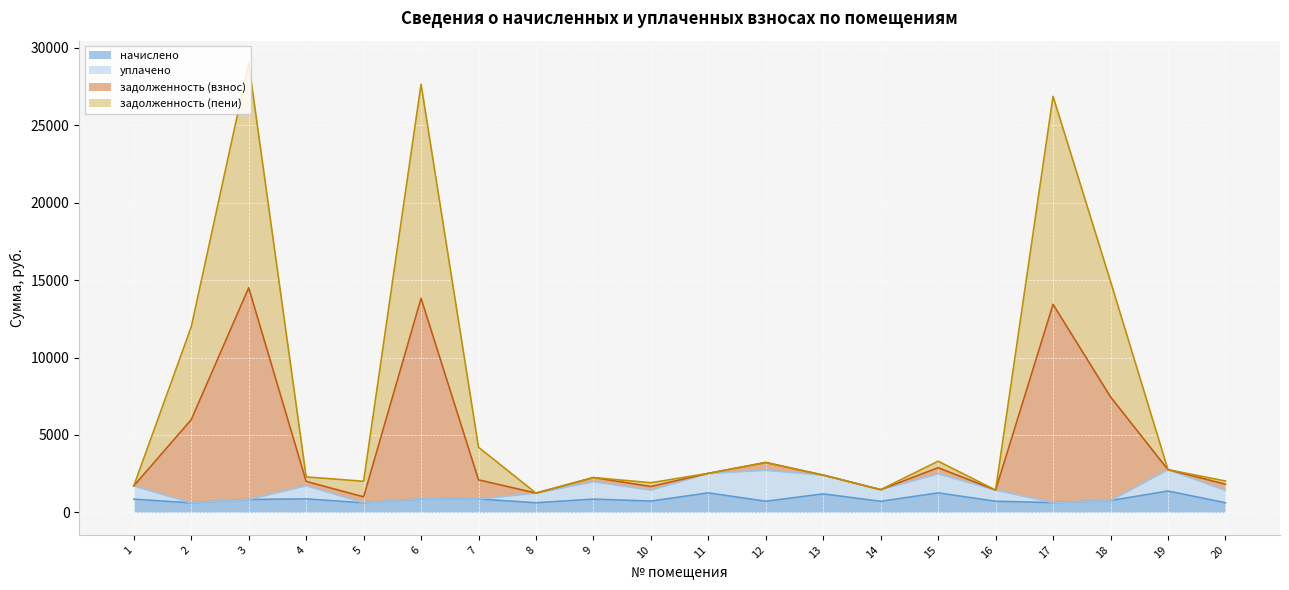

Which category has the highest value in the начислено series?

19